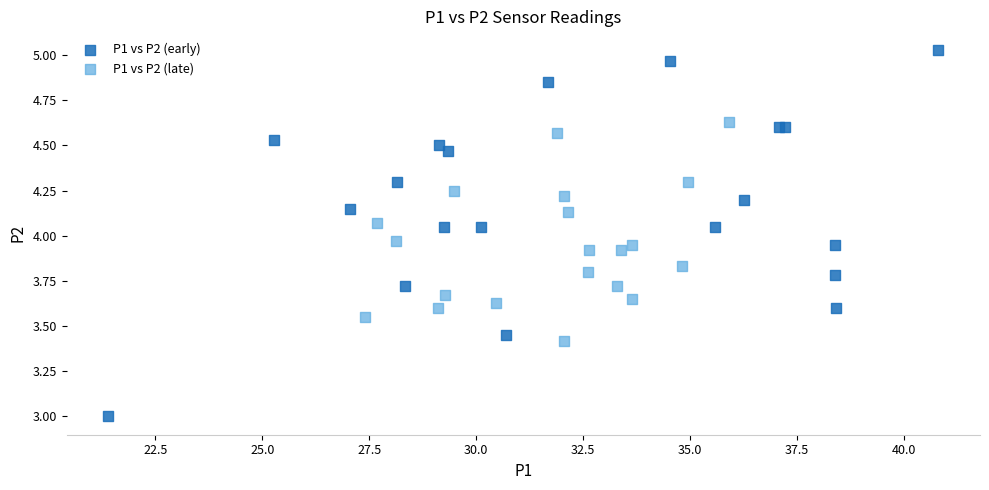

Which series contains the highest Y value?

P1 vs P2 (early)